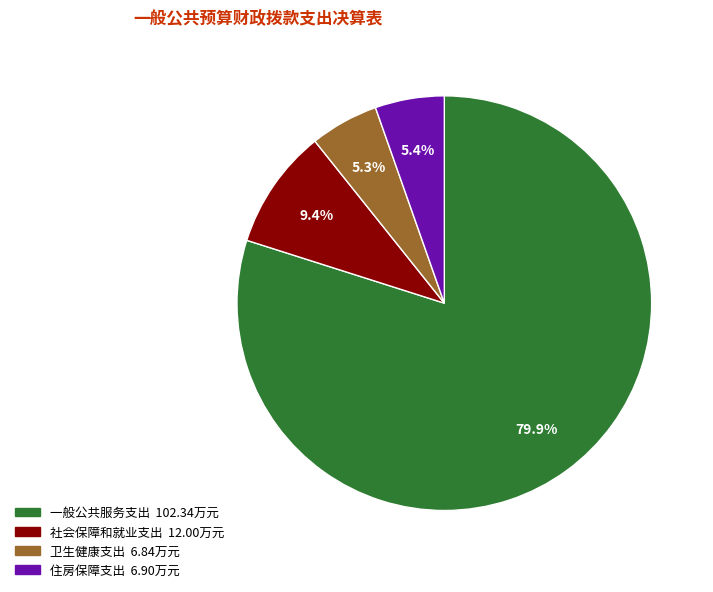

Combined, what portion of the pie is 卫生健康支出 and 社会保障和就业支出?

14.7%